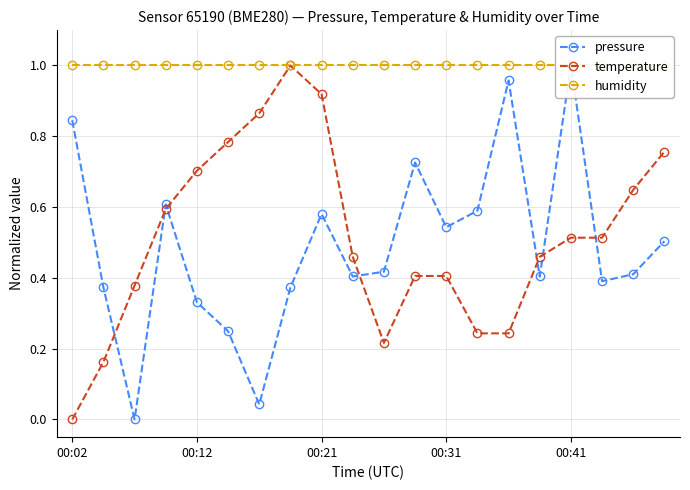

What is the average value of the temperature series?

0.5